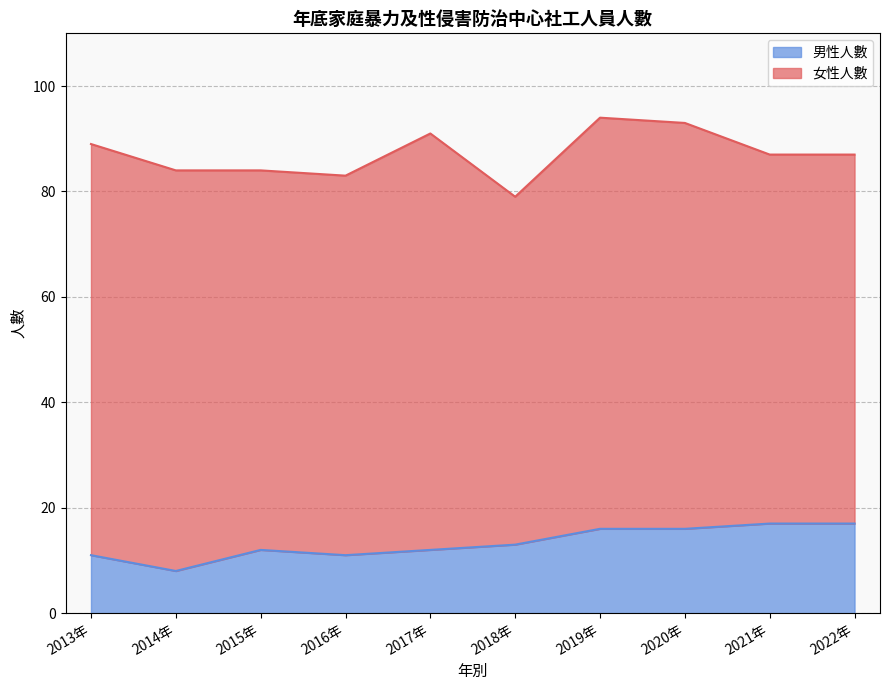

Where is the data nearest to the value 12?

2015年